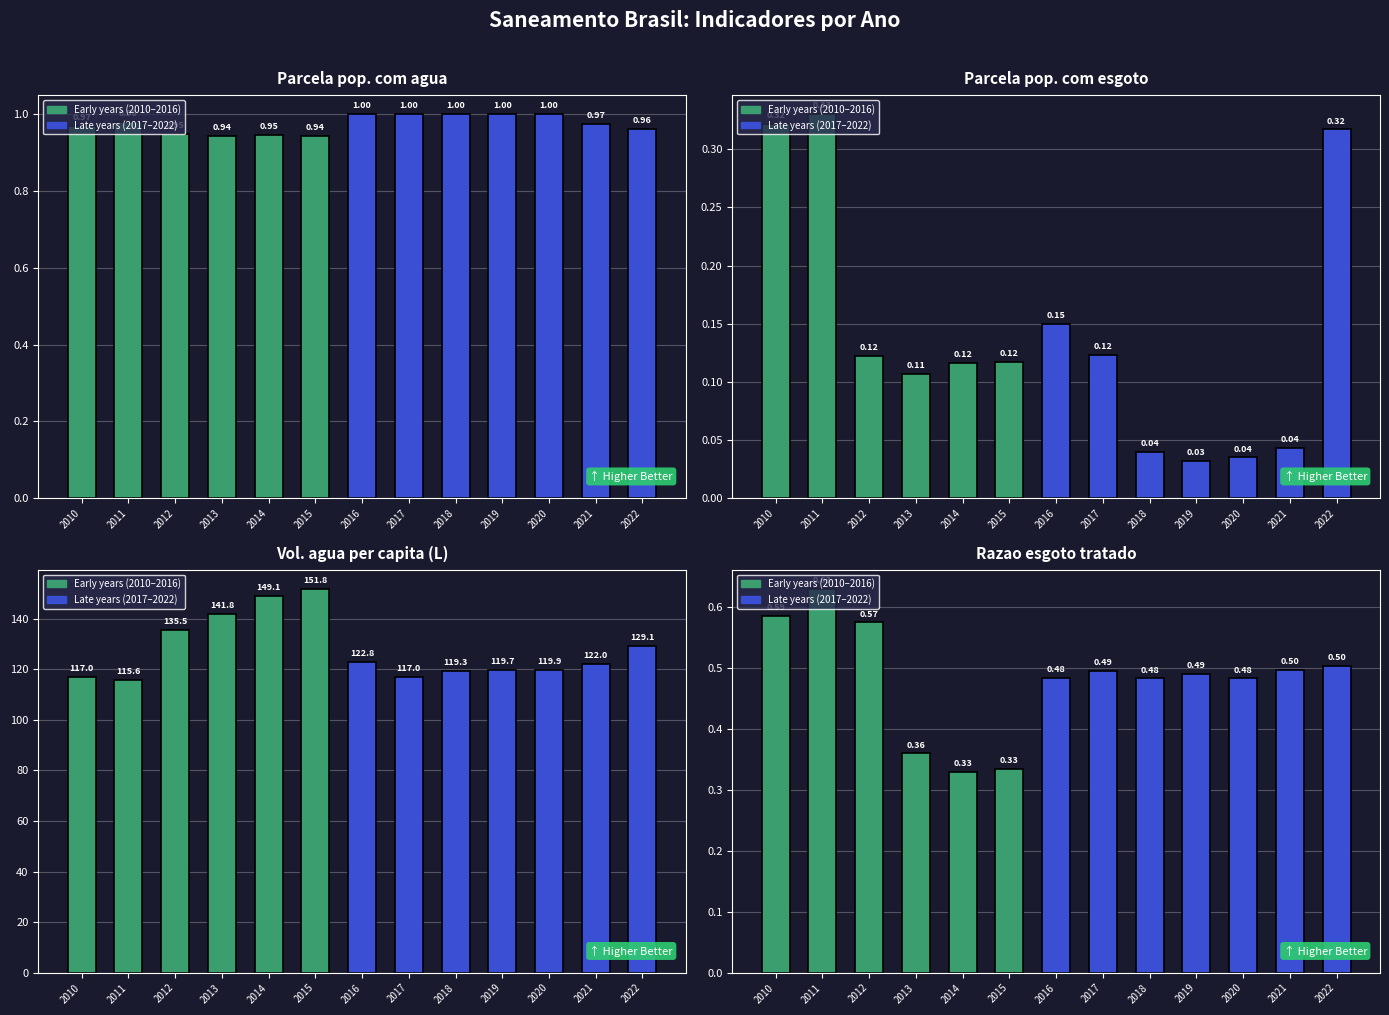

What is the average value of the Parcela pop. esgoto series?

0.1